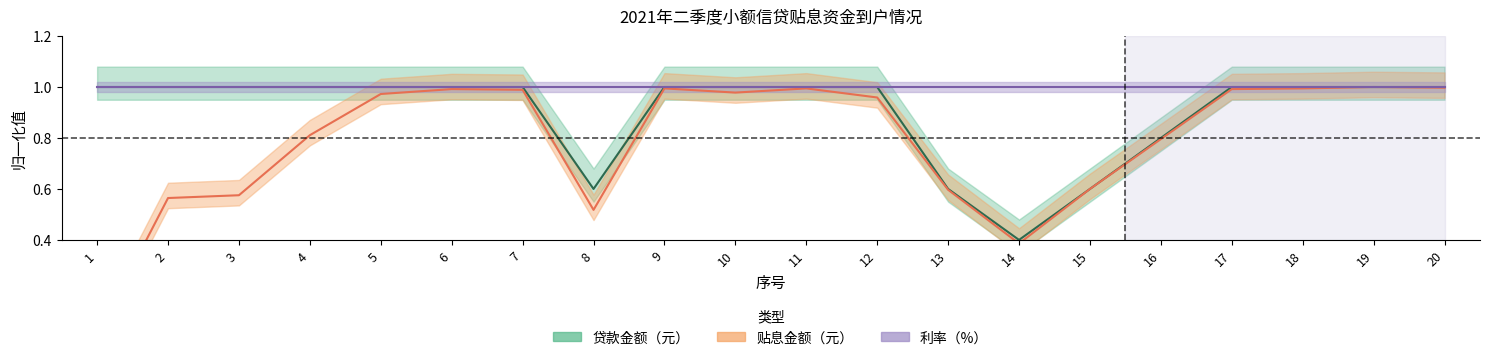

At how many categories does at least one series exceed 0?

20